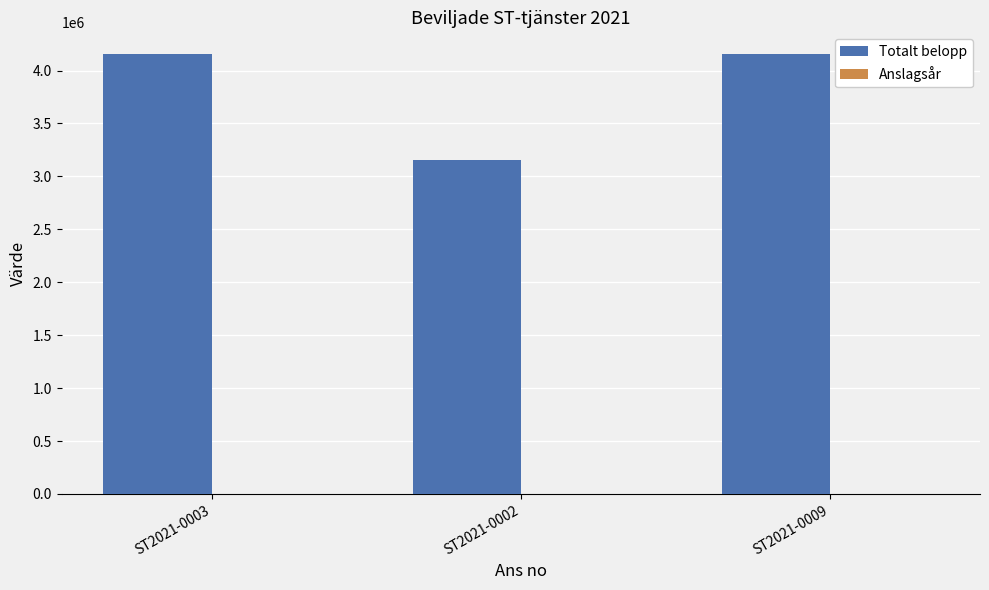

What is the greatest value displayed?

4153030